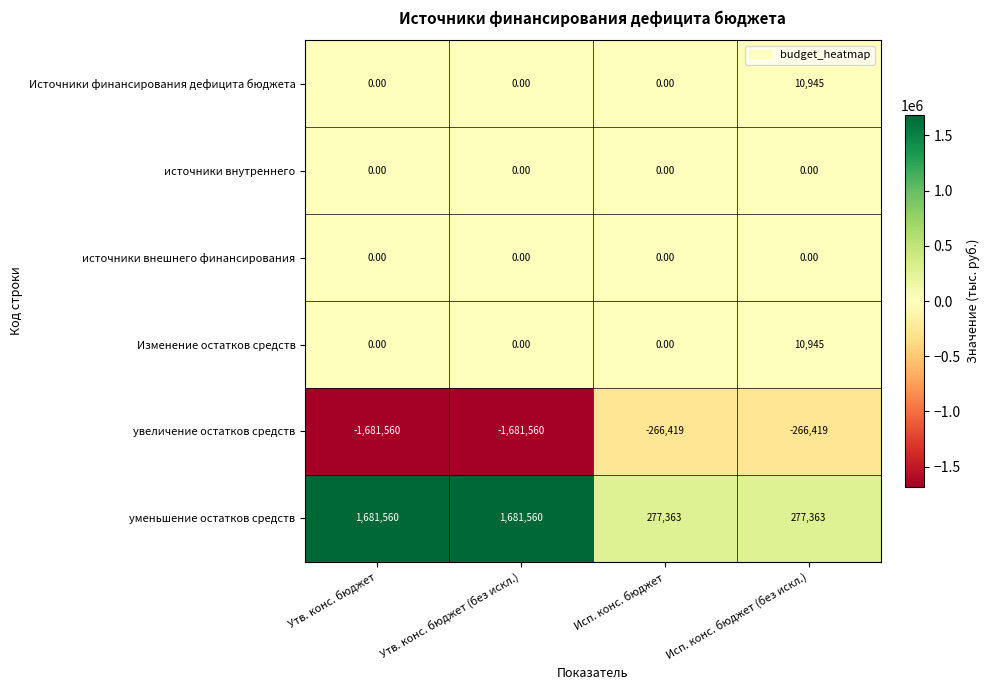

What is the total value across all series at Исп. конс. бюджет (без искл.)?

32834